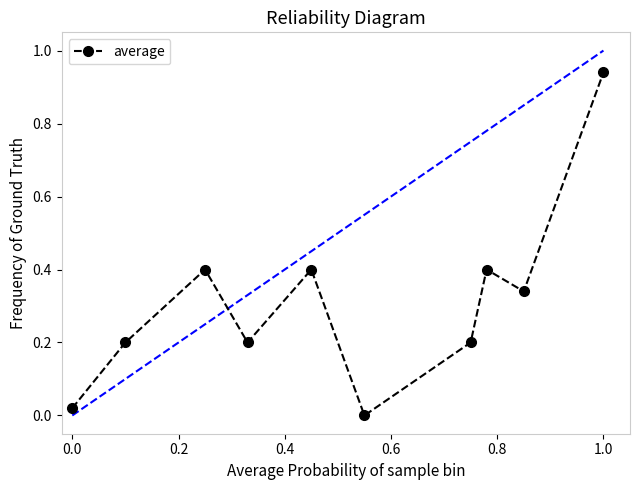

How many lines are shown in the chart?

1